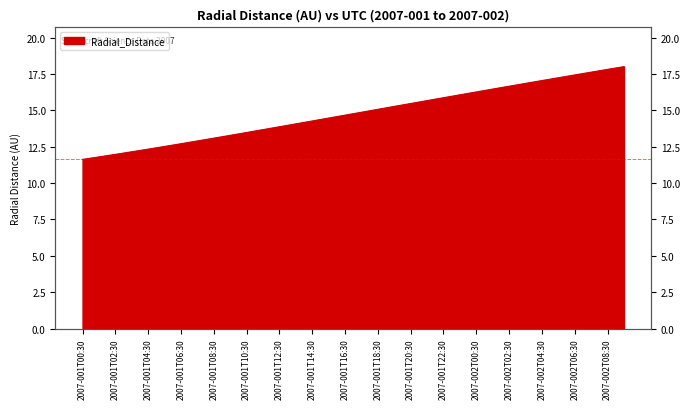

Reading left to right, list all the values displayed in this chart.

11.6	11.8	12.0	12.2	12.3	12.5	12.7	12.9	13.1	13.3	13.5	13.7	13.9	14.1	14.3	14.5	14.7	14.9	15.1	15.3	15.5	15.7	15.9	16.1	16.3	16.5	16.7	16.9	17.0	17.2	17.4	17.6	17.8	18.0